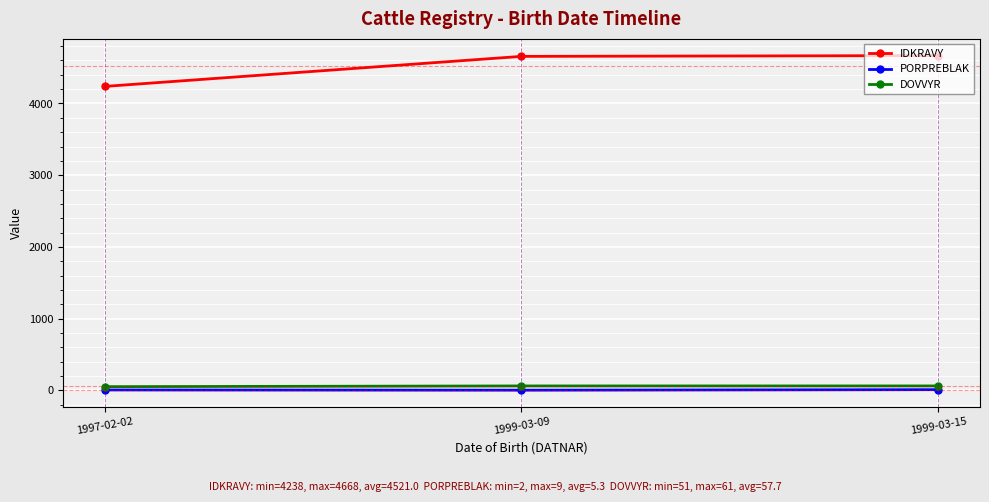

How many distinct data groups are displayed?

3